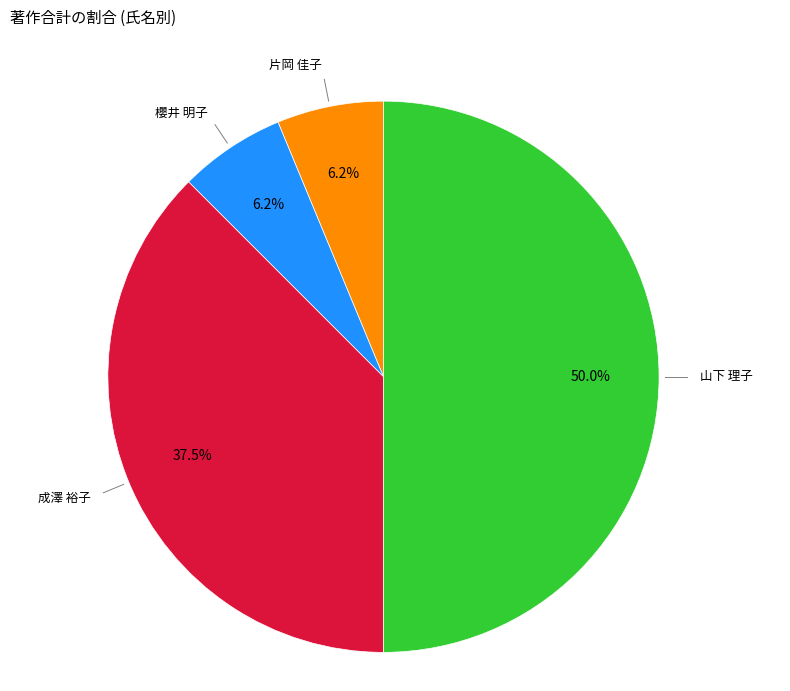

Does any single category account for the majority?

No